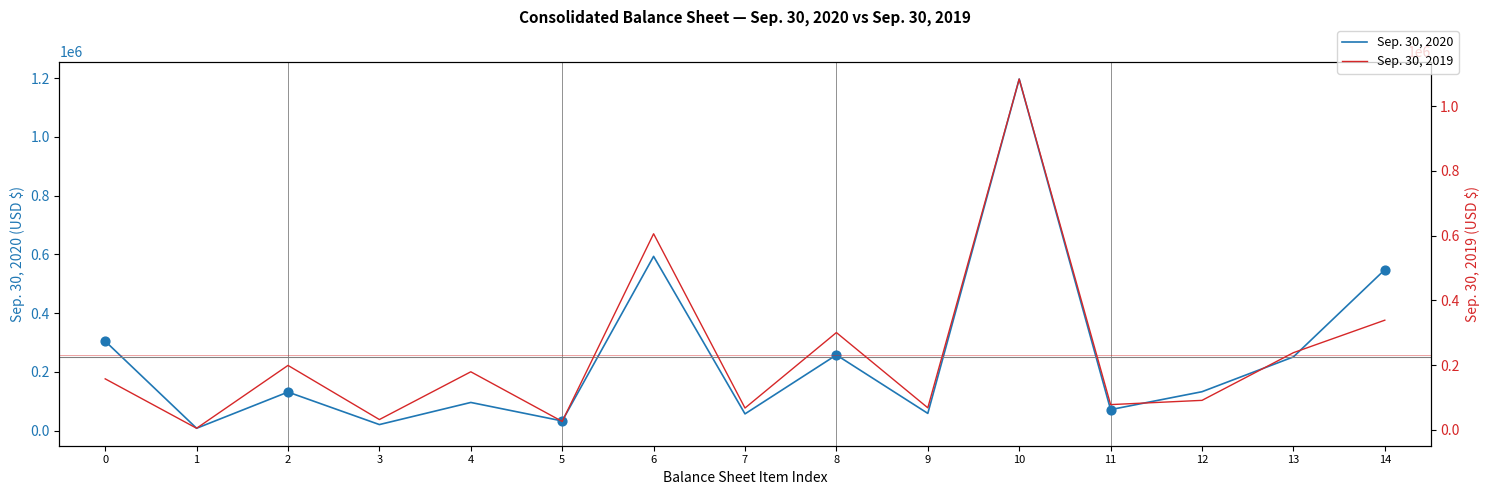

What are all the series names shown in the legend?

Sep. 30, 2020, Sep. 30, 2019